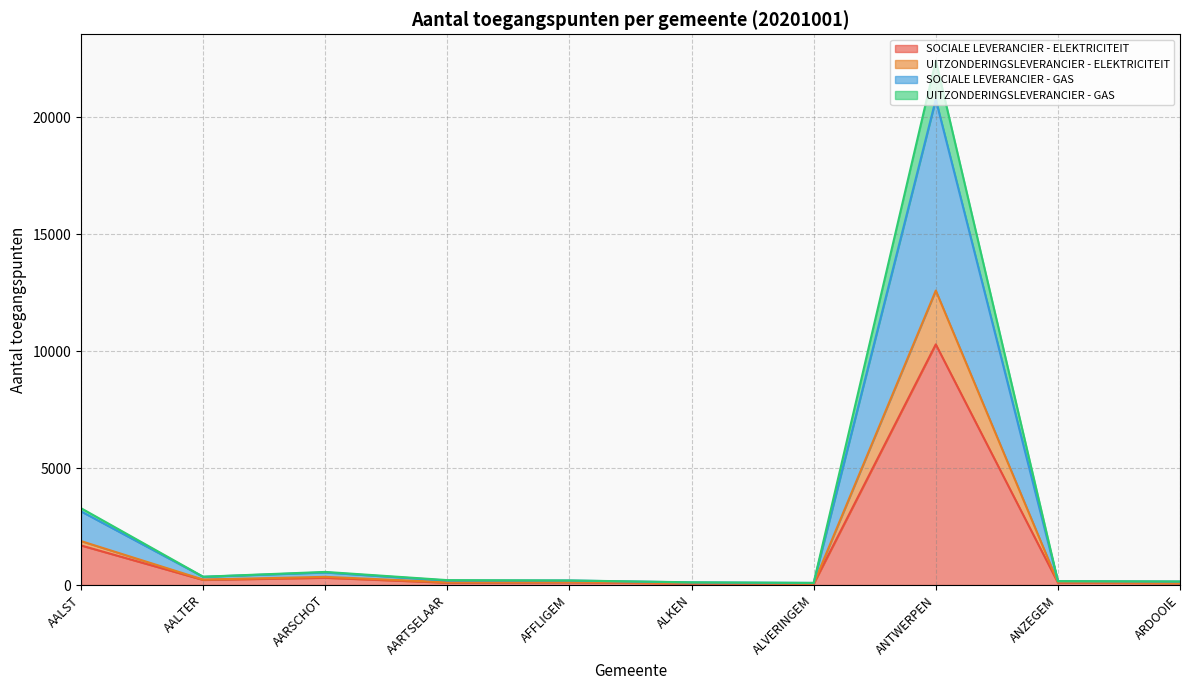

What position from the right is ANZEGEM?

2